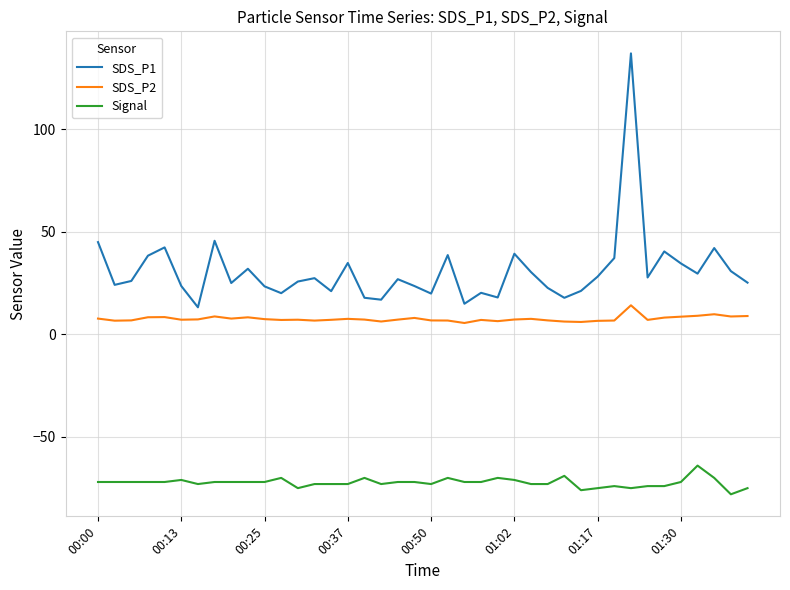

What is the smallest value displayed?

-78.0